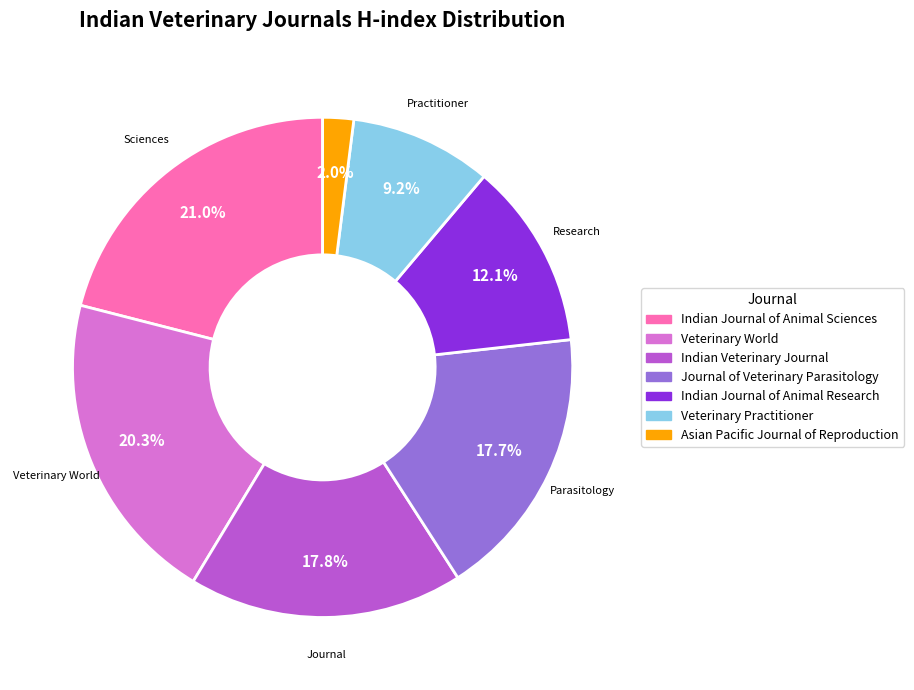

Between Veterinary World and Indian Veterinary Journal, which is larger?

Veterinary World